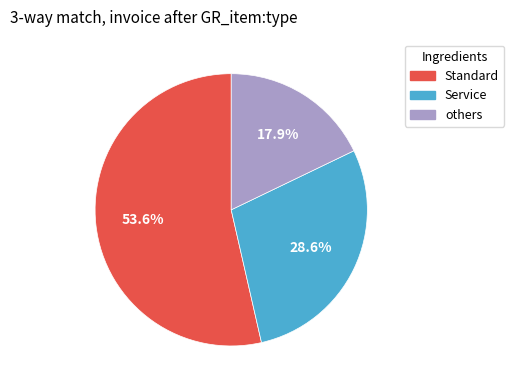

What percentage do others and Standard together represent?

71.4%